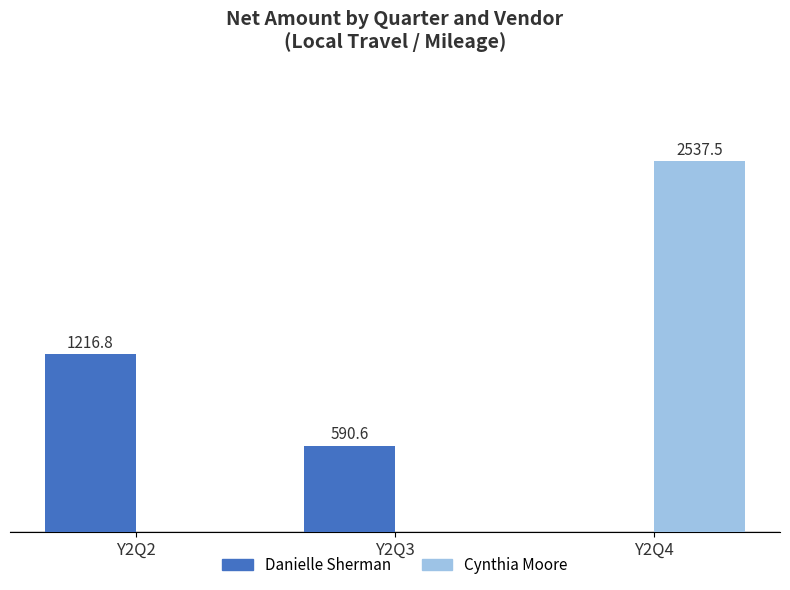

Which series has the largest total across all categories?

Cynthia Moore